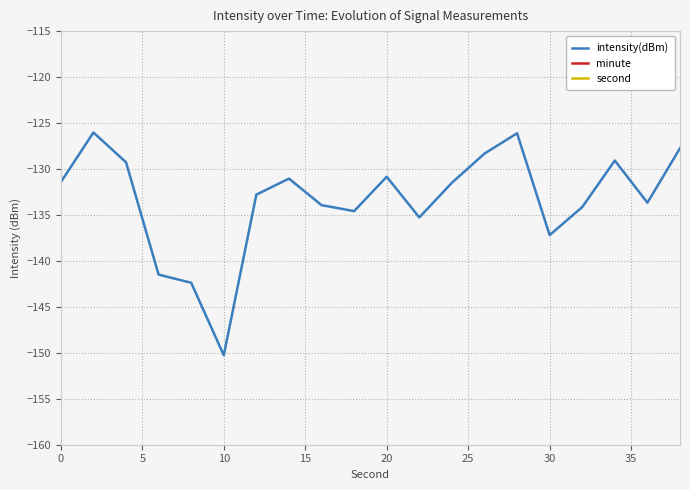

What is the highest value of the intensity(dBm) series?

-126.0